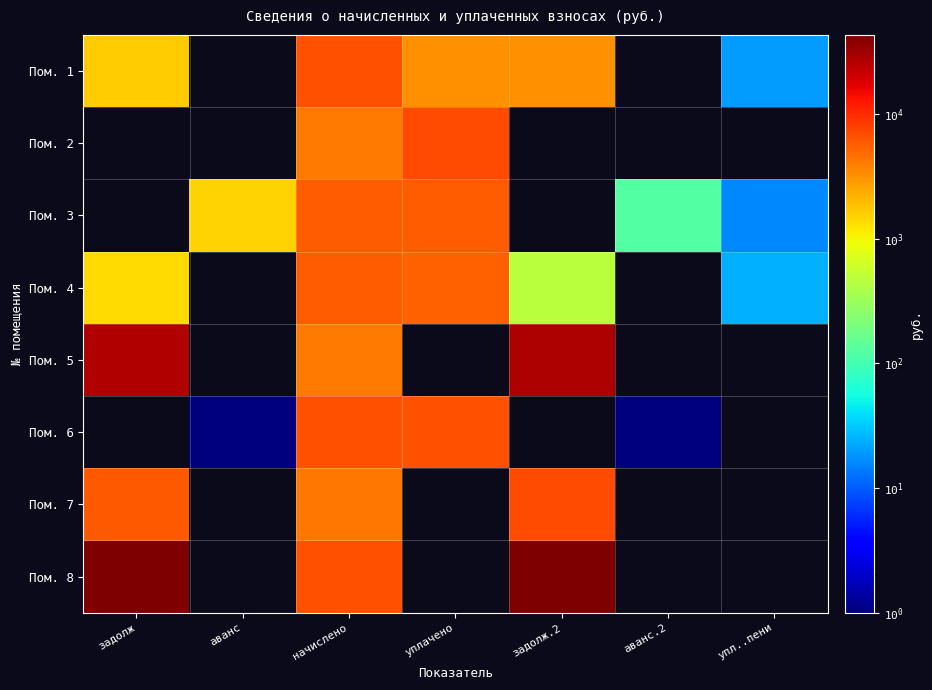

Rank the series at уплачено from highest to lowest value.

Пом. 2, Пом. 6, Пом. 3, Пом. 4, Пом. 1, Пом. 5, Пом. 7, Пом. 8